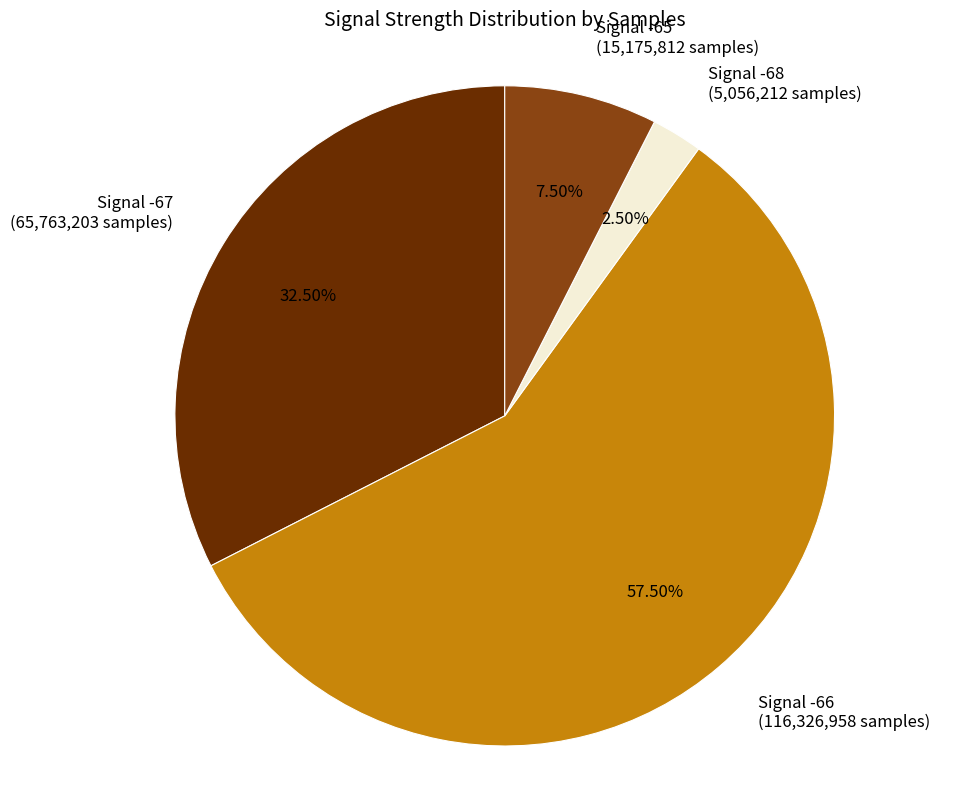

Is there a majority slice in this chart?

Yes